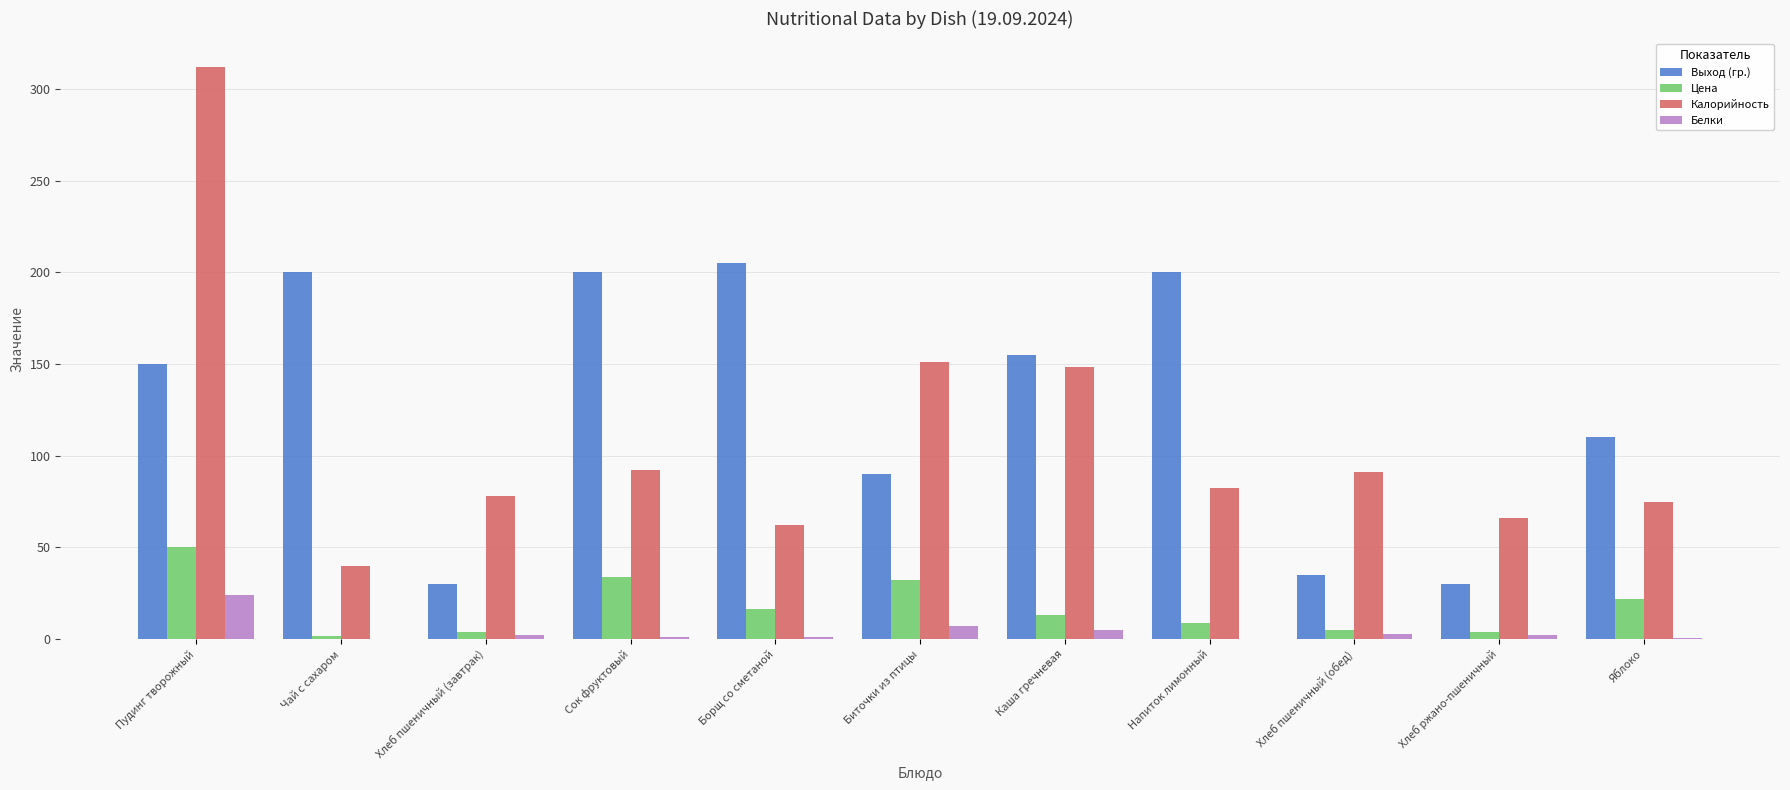

The value of Выход (гр.) at Биточки из птицы is 90.0. True or false?

True